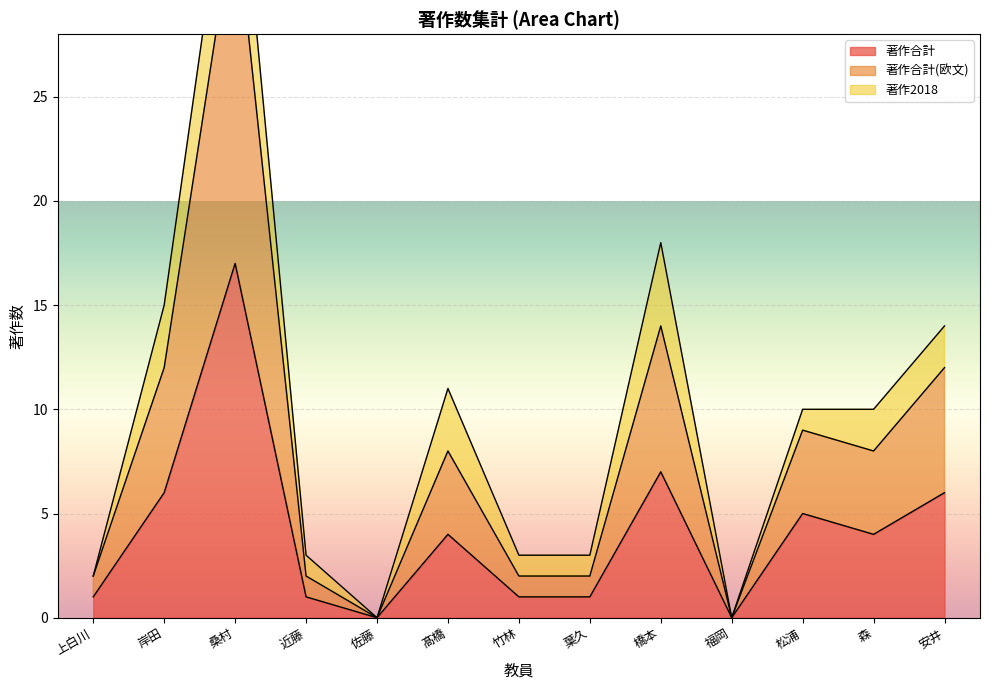

At which label is 著作合計 closest to 8?

橋本